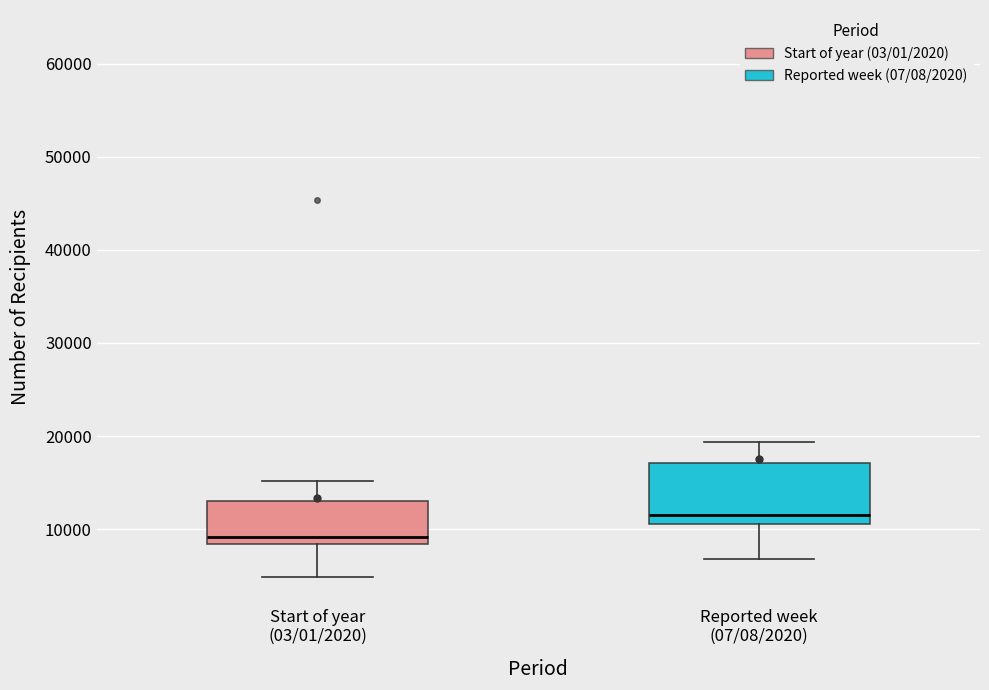

Where does the lower whisker of the box for Reported week (07/08/2020) end on the y-axis? The values are not printed on the chart, so give them approximately, as read against the axis.

7000